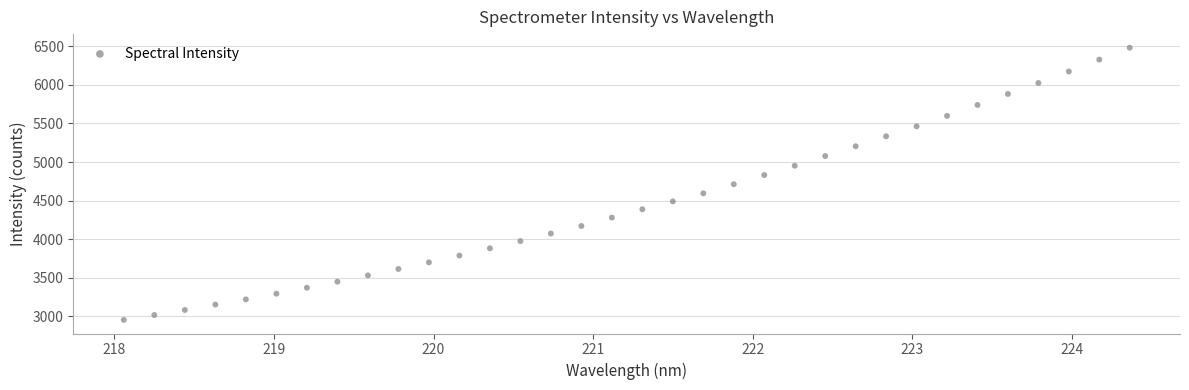

What is the range of X values (max minus min)?

6.3